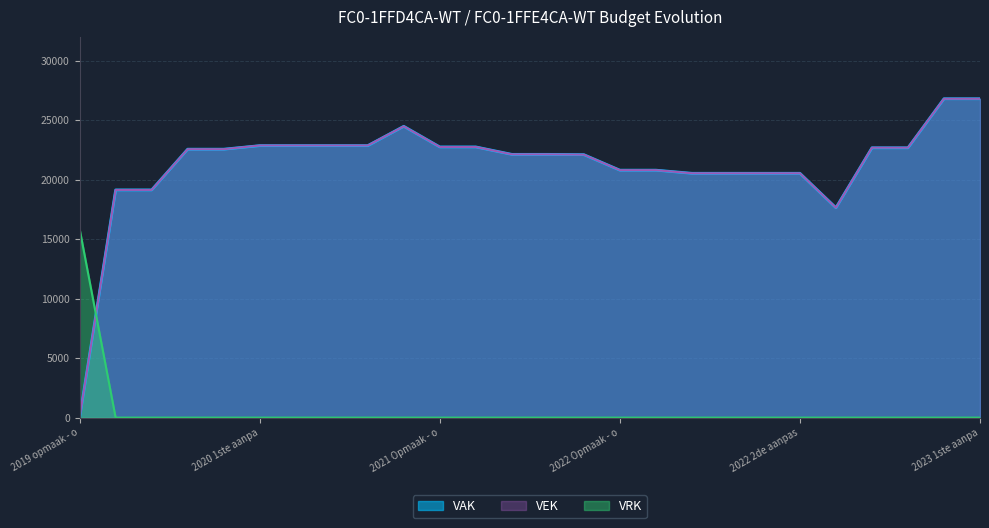

How many data points in VAK are less than 22560?

13